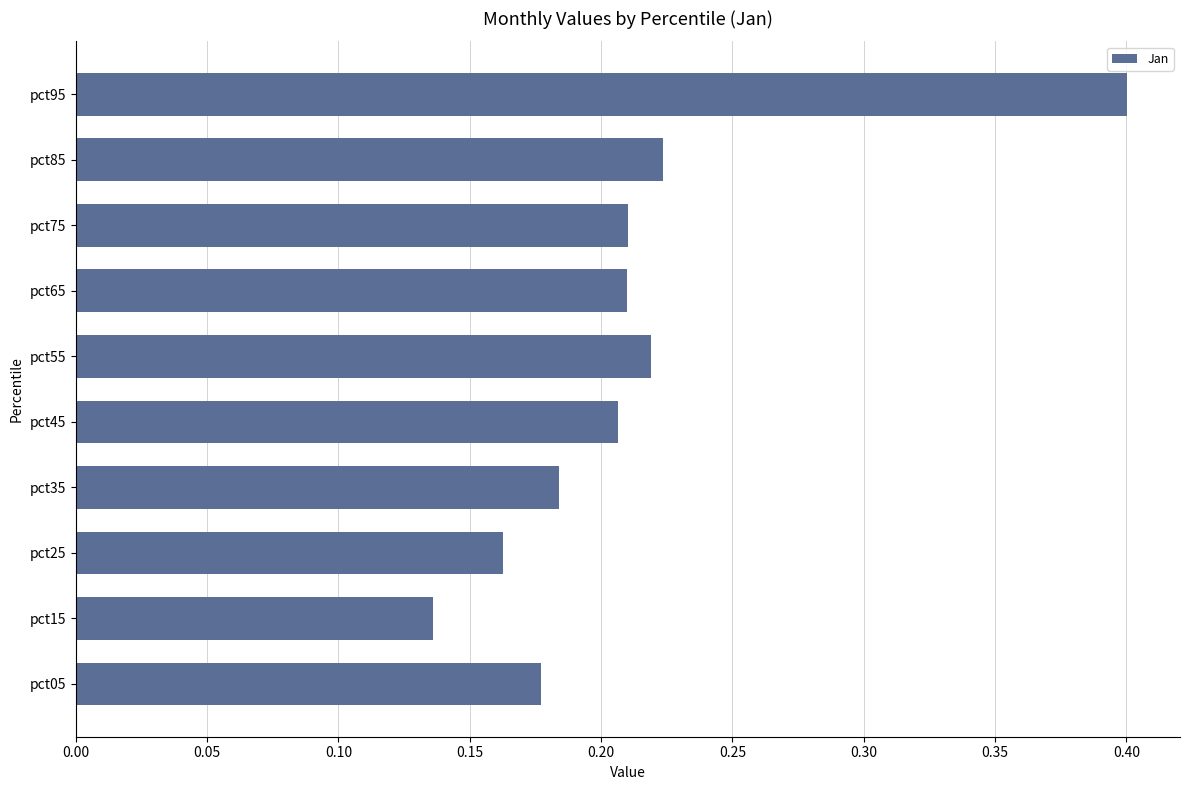

What is the sum of all values?

2.1